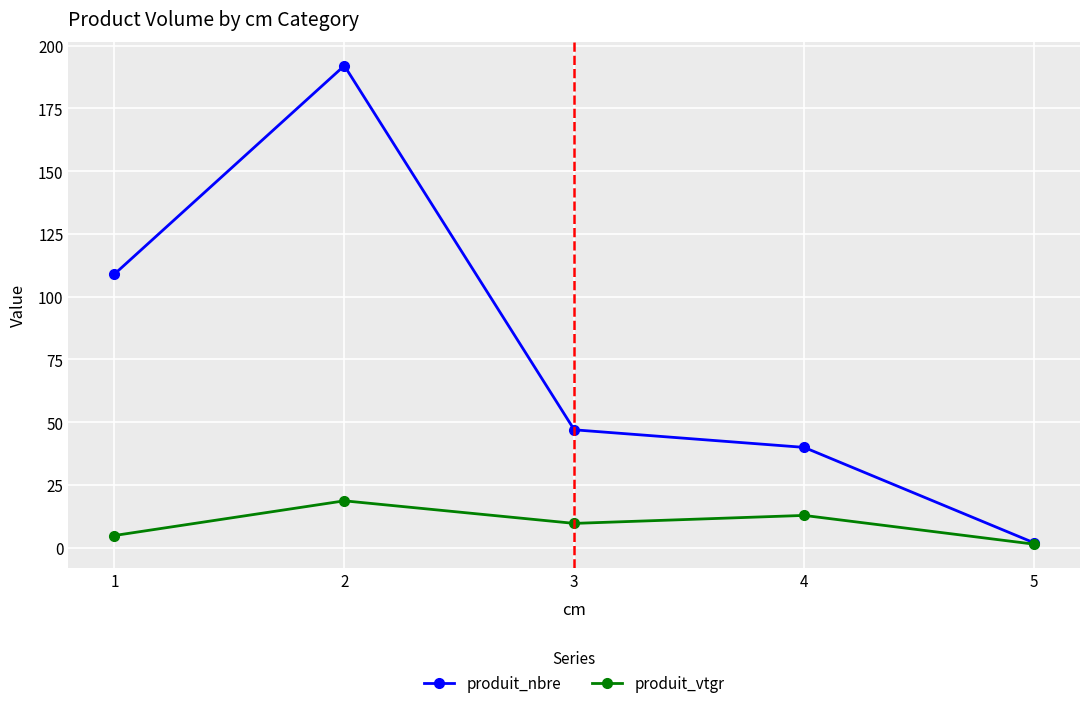

How many lines are shown in the chart?

2